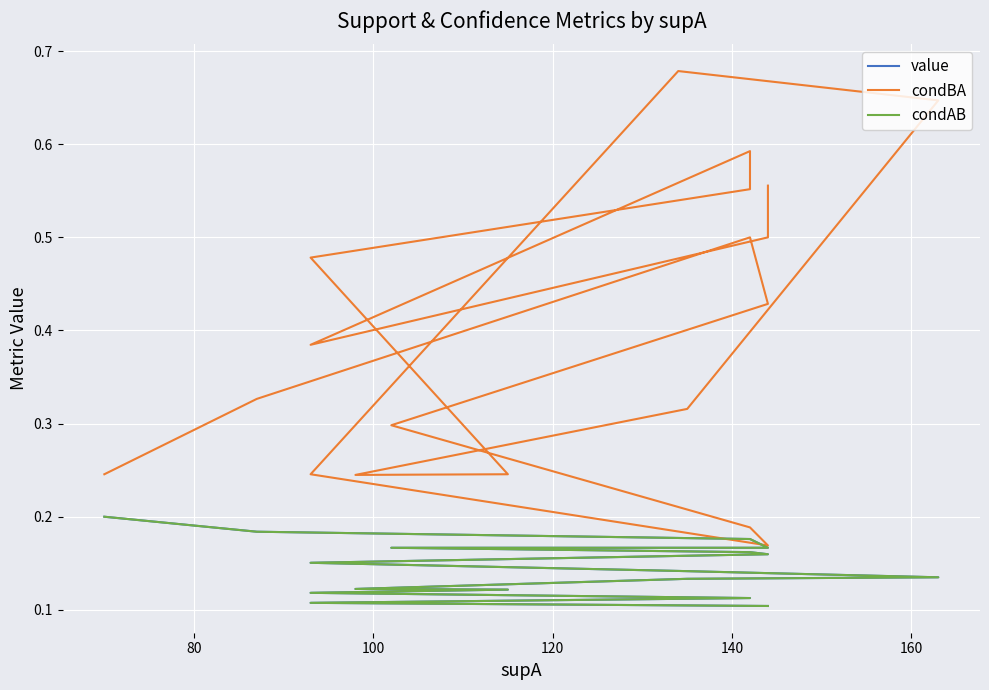

The value of value at 60 is 0.4. True or false?

False